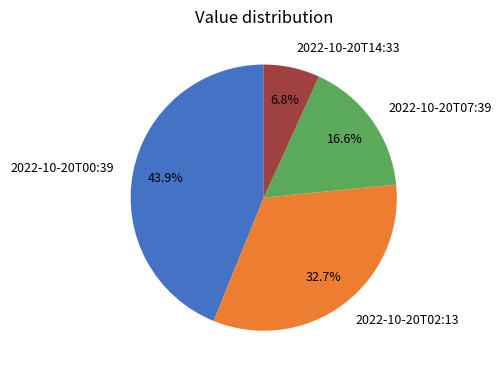

What percentage do 2022-10-20T02:13 and 2022-10-20T07:39 together represent?

49.3%